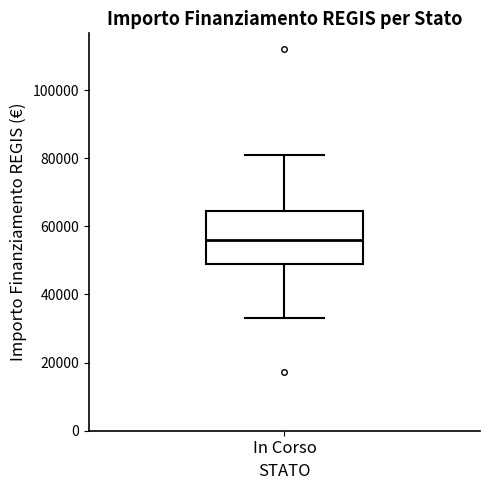

Transcribe this box plot: give where the median line is, the range the box spans, and where the two whiskers end, as read against the y-axis. The values are not printed on the chart, so give them approximately, as read against the axis.

median 56000, box 50000 to 64000, whiskers 32000 to 80000